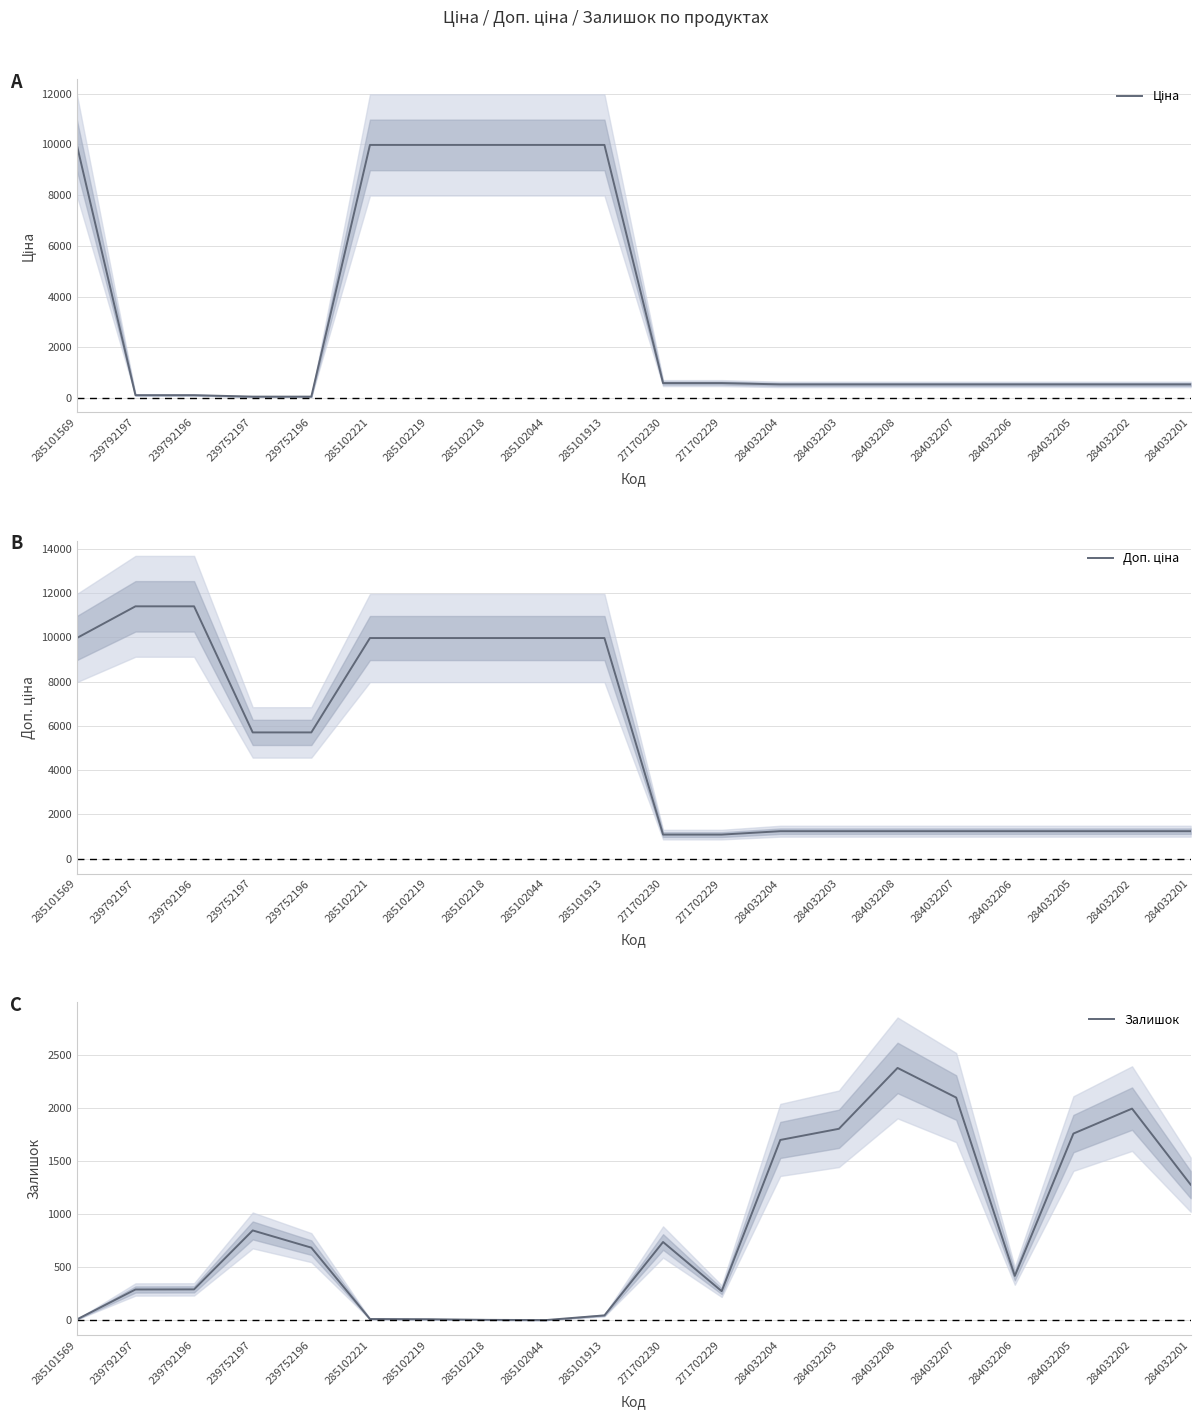

List the series in order of their overall mean, lowest first.

Залишок, Ціна, Доп. ціна